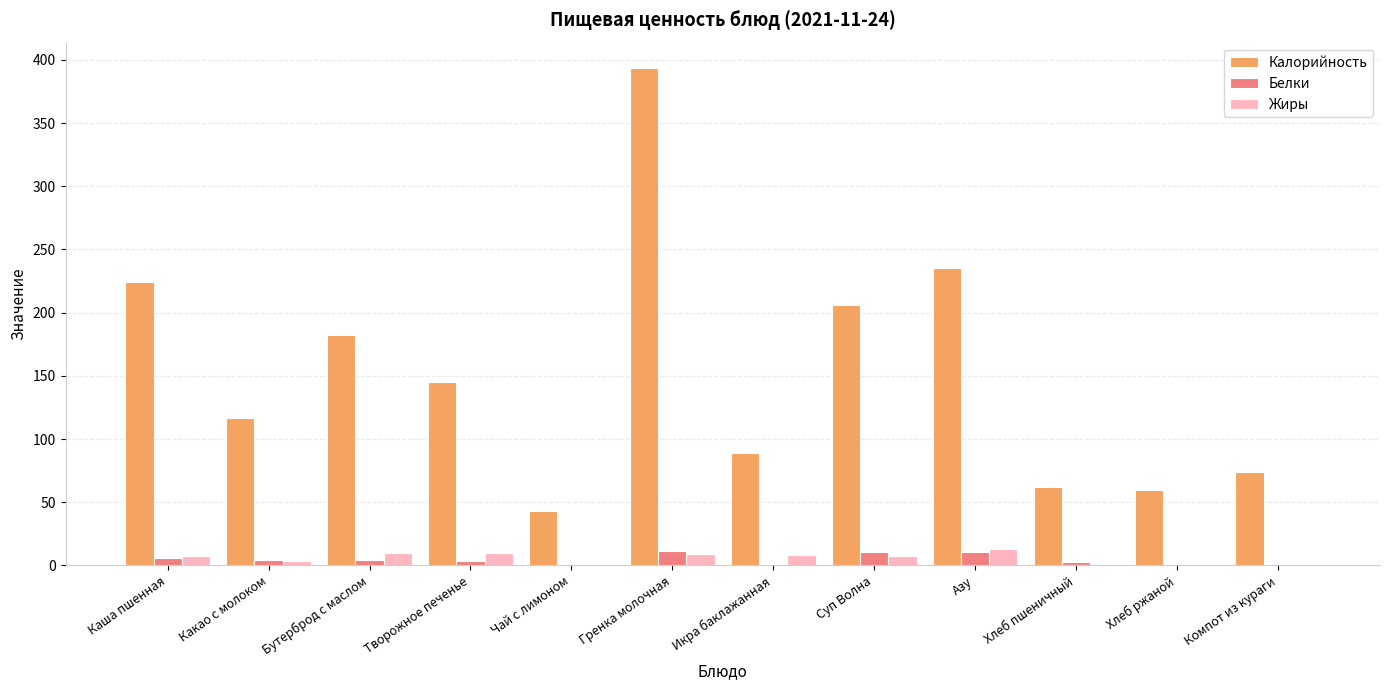

Read the Белки value at Суп Волна.

10.3